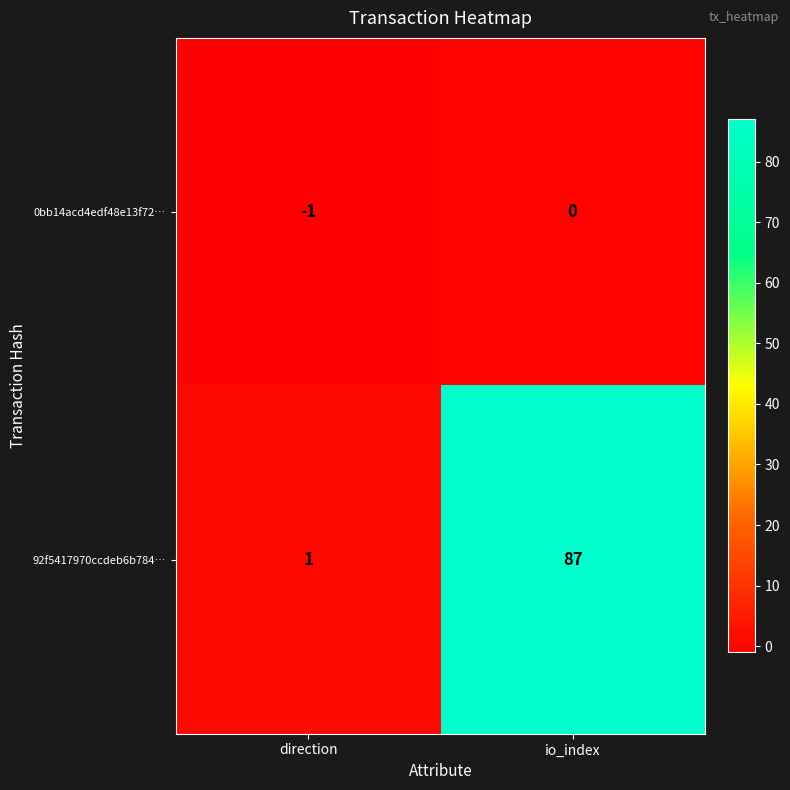

Is it true that 0bb14acd4edf48e13f72… equals 0 at io_index?

True